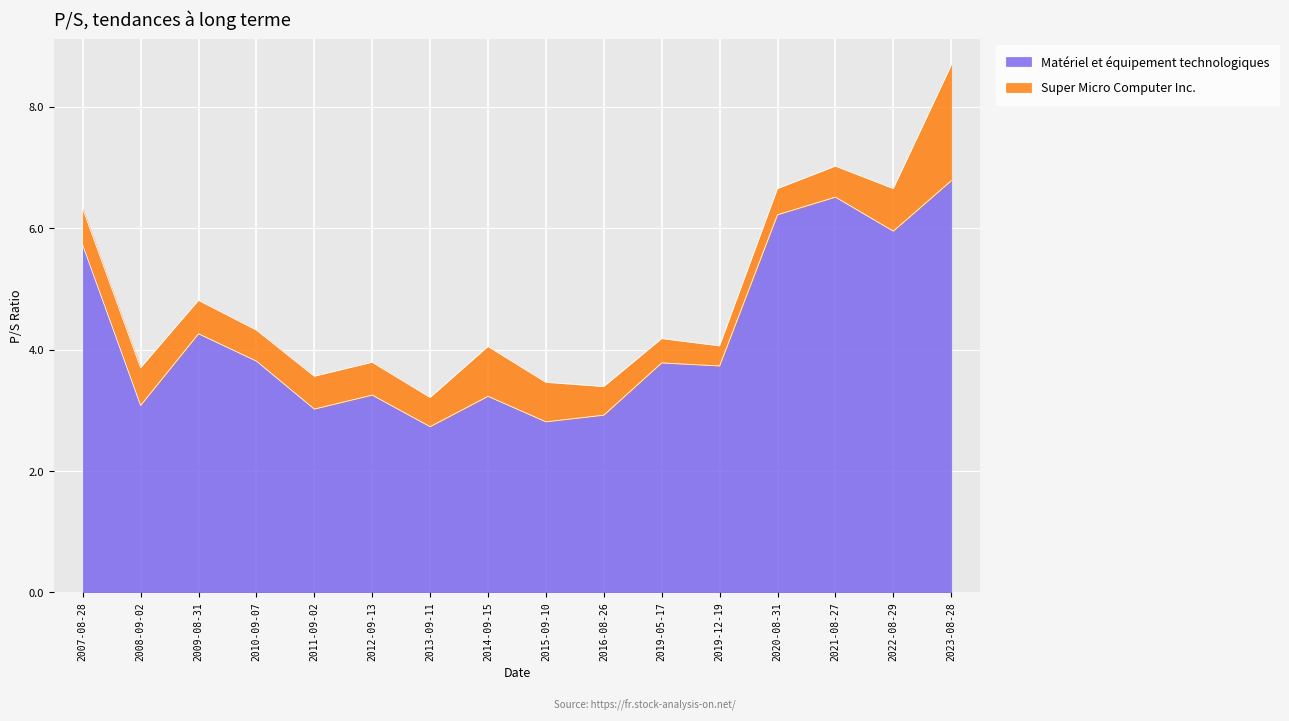

Which has a higher value, 2022-08-29 or 2012-09-13?

2022-08-29